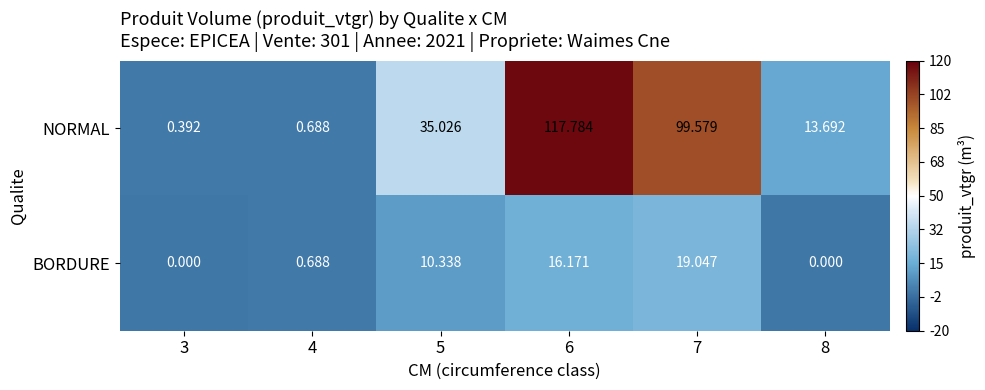

Between 5 and 6, which series saw the biggest shift?

NORMAL